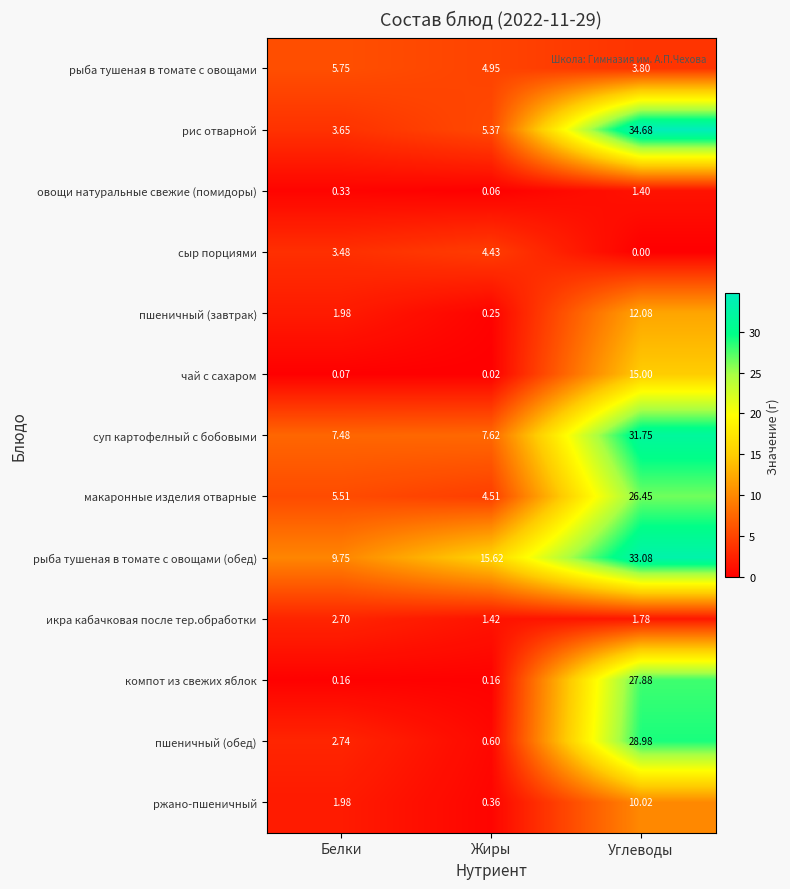

At which category does the chart reach its peak across all series?

Углеводы